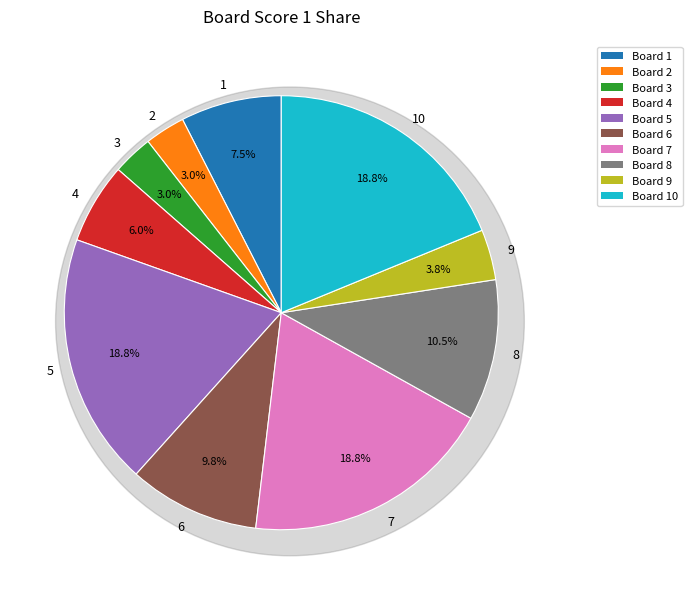

What is the change in value from 2 to 9?

+1